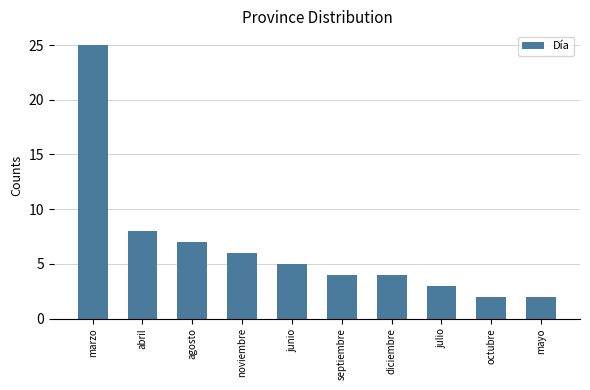

What is the ratio of the value at septiembre to the value at abril?

0.5